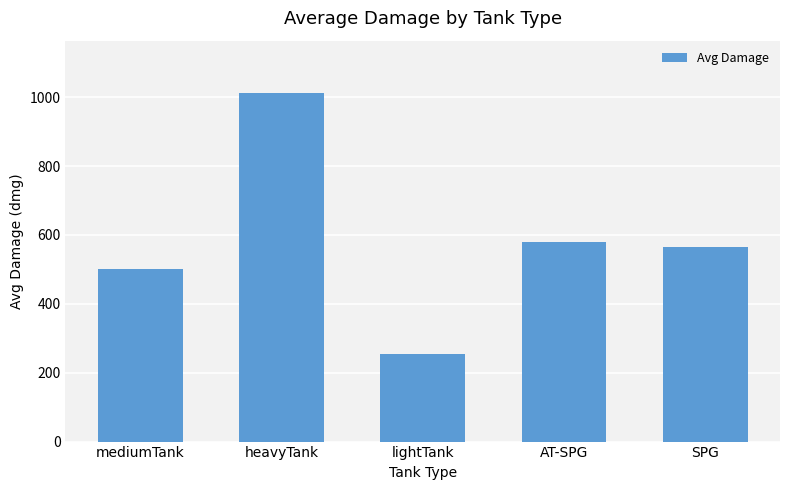

Reading right to left, list all the values displayed in this chart.

565.4	578.2	255.7	1012.3	502.4